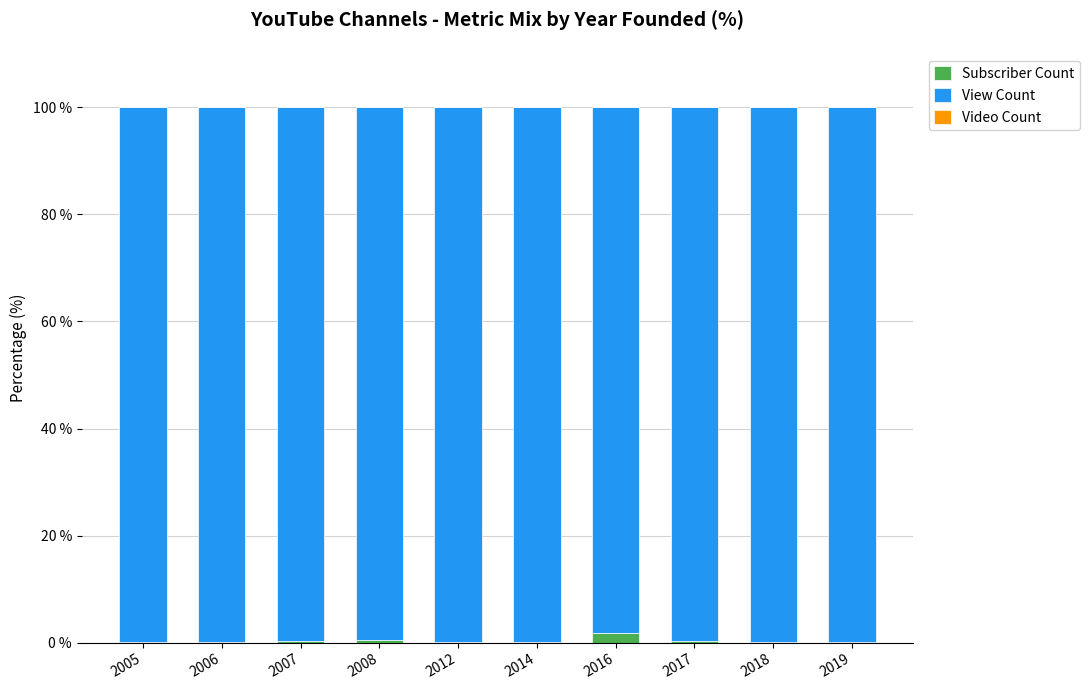

Count the number of categories in the chart.

10